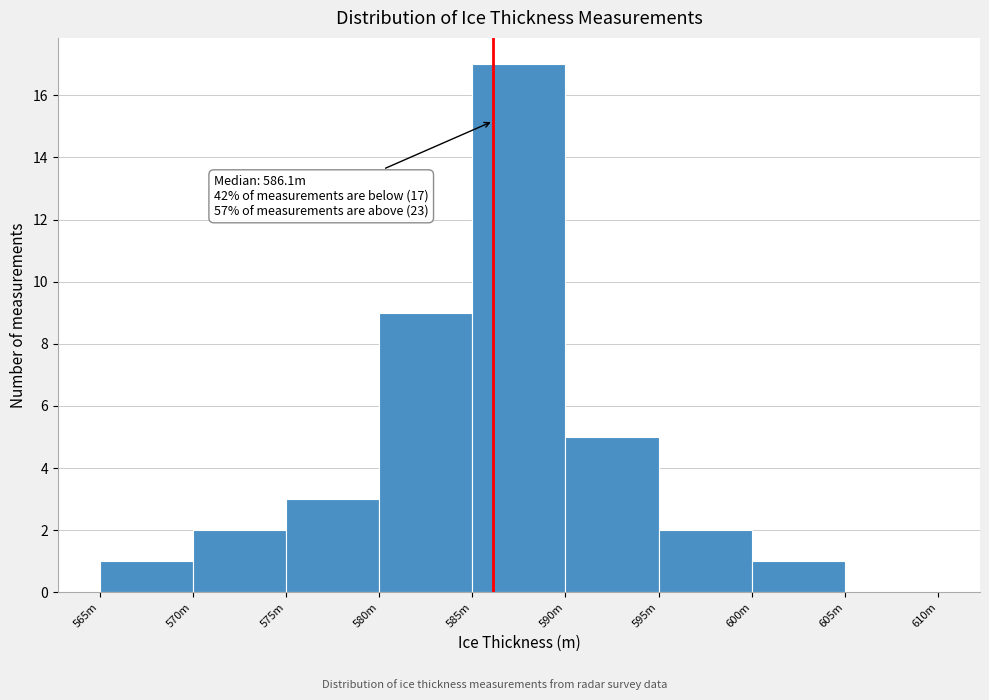

Reading left to right, extract all data points from this chart.

565m=1	570m=2	575m=3	580m=9	585m=17	590m=5	595m=2	600m=1	605m=0